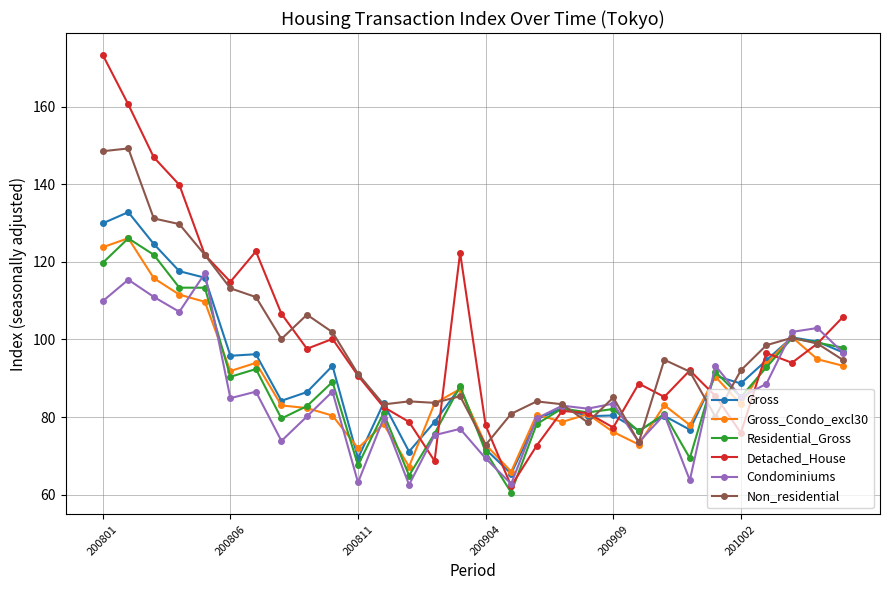

Does the chart have visible grid lines?

Yes